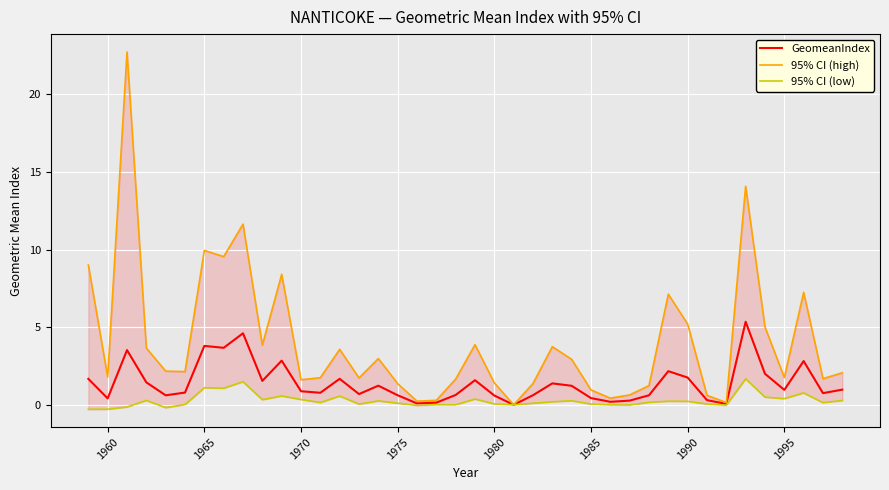

The GeomeanIndex series shows 1.0 at 1995. True or false?

True